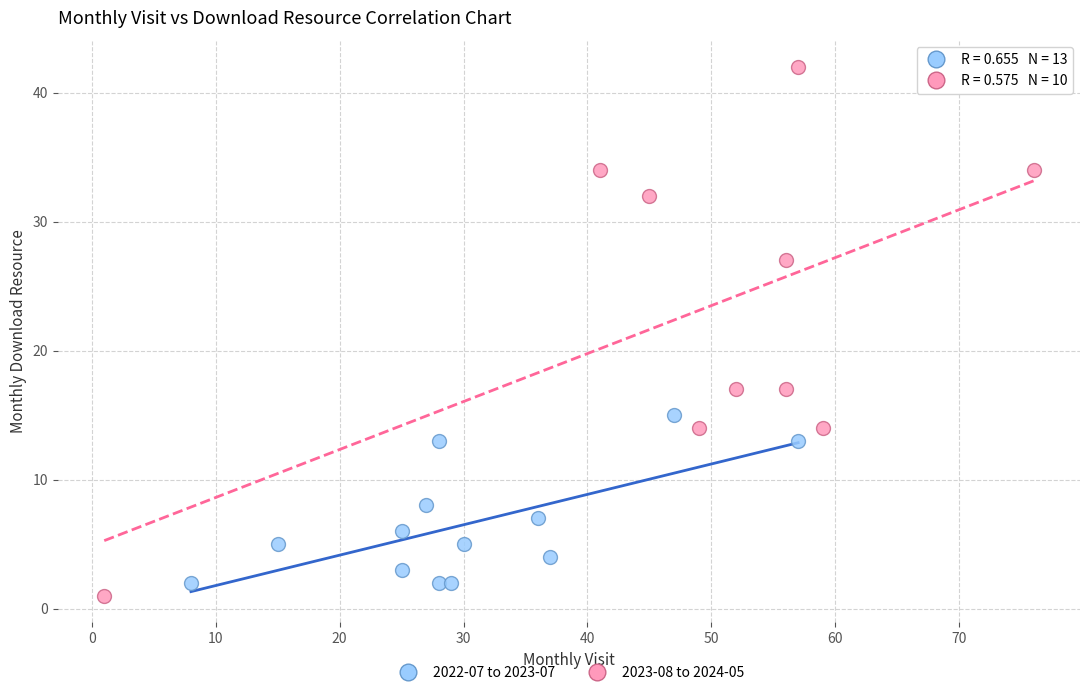

Which series has the widest spread of Y values?

2023-08 to 2024-05